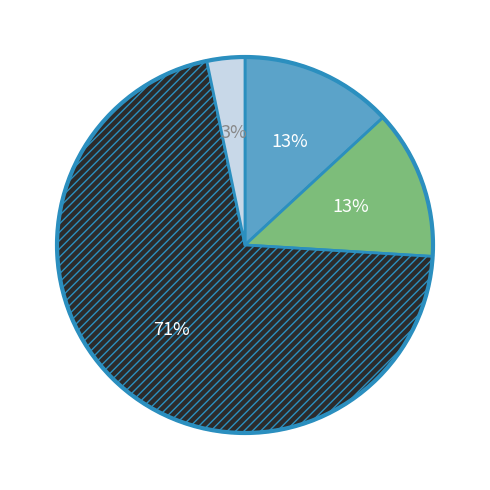

To the nearest percent, what is the difference between the largest and smallest slice percentages?

68%